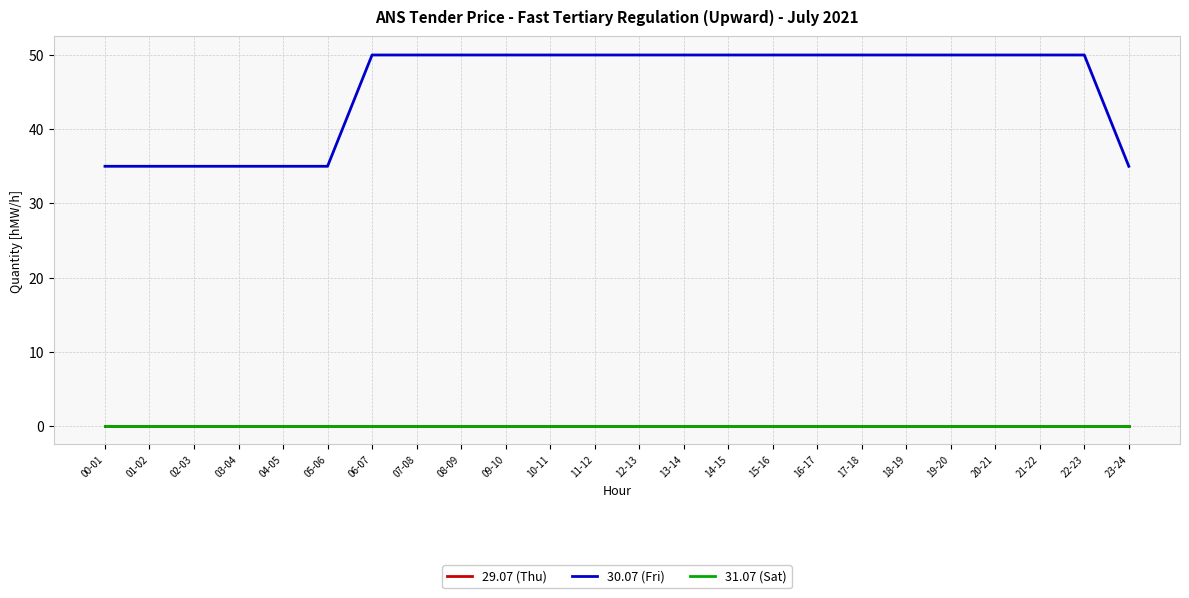

Does the chart display data point markers on the line(s)?

No